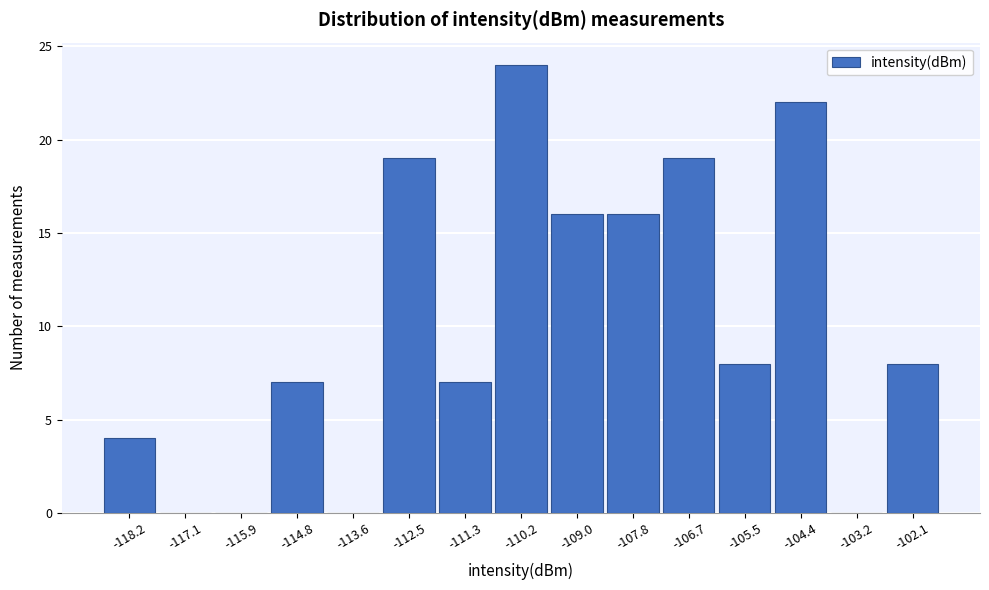

How tall is the bar that spans -118.8 to -117.6 on the x-axis? Neither the bar edges nor the heights are printed on the chart, so give them approximately, as read against the axes.

4